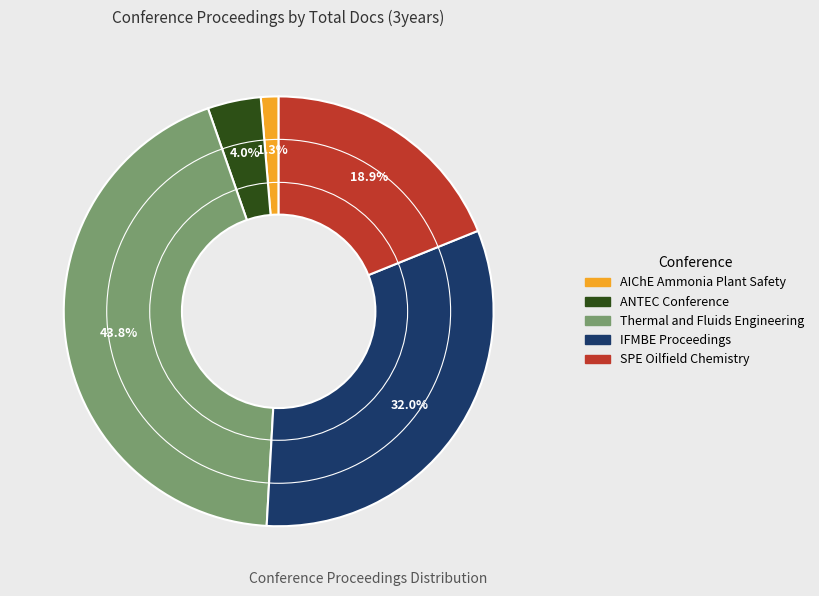

Does any single category account for the majority?

No